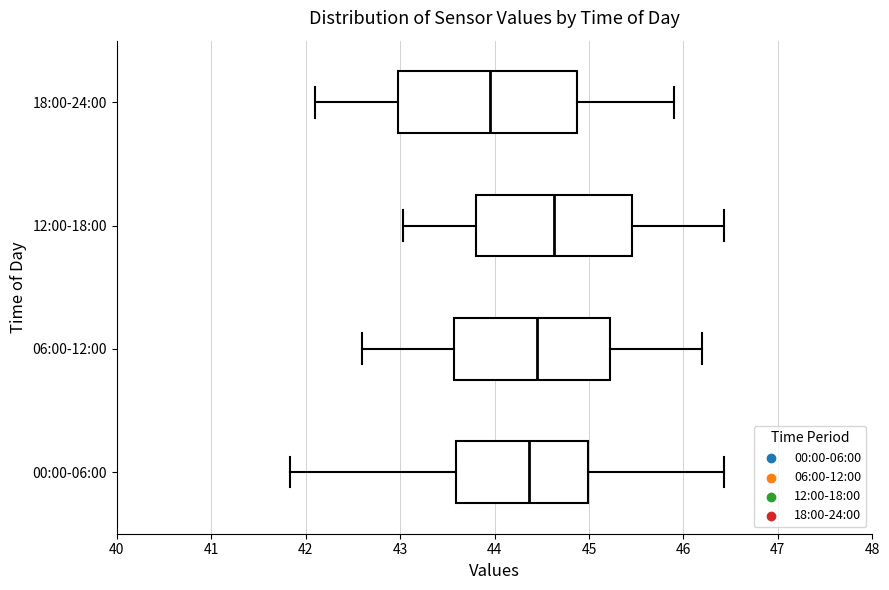

Where is the left edge of the box for 00:00-06:00 on the x-axis? The values are not printed on the chart, so give them approximately, as read against the axis.

43.6